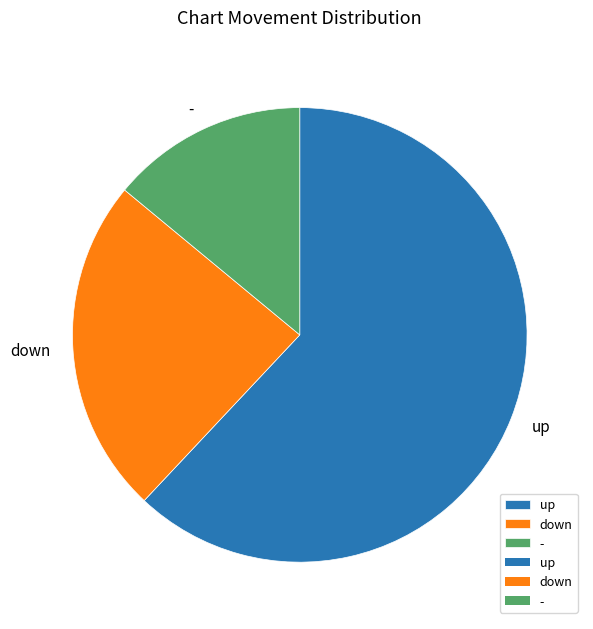

Do - and down together represent more than half of the pie?

No